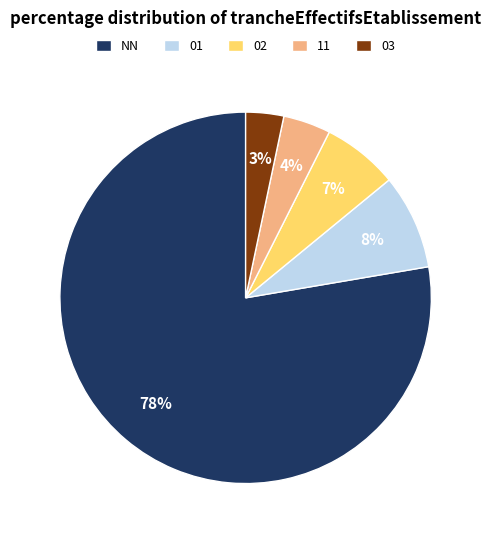

Which slice is the smallest?

03